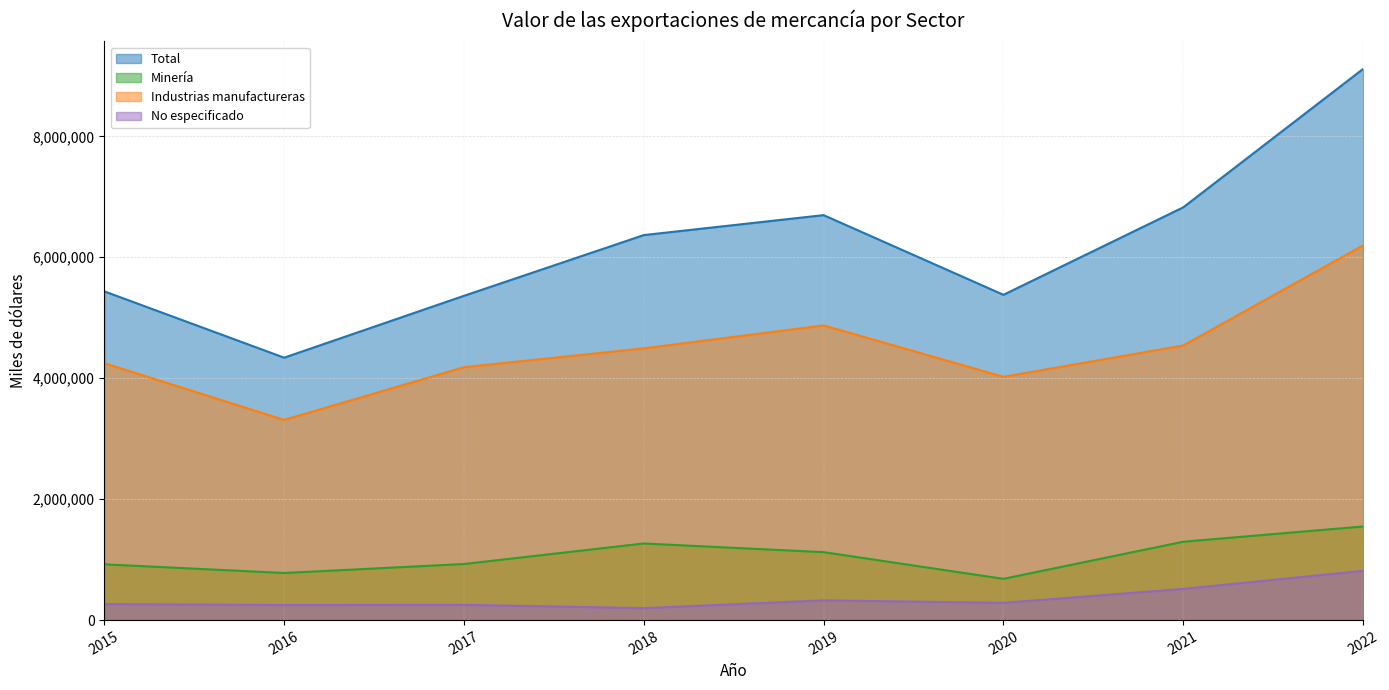

Which series changed the most between 2015 and 2019?

Total